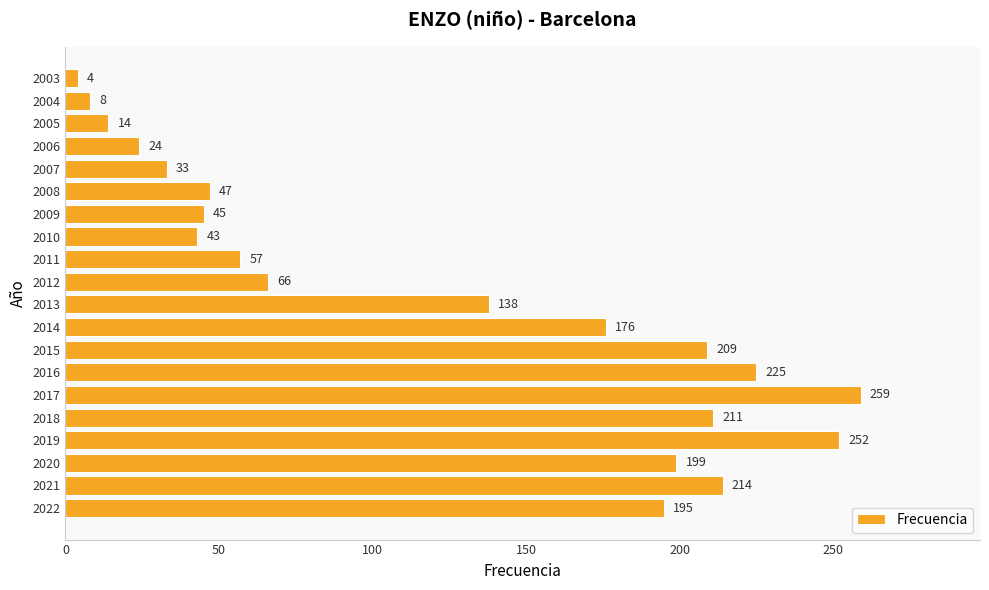

Which has a higher value, 2021 or 2013?

2021